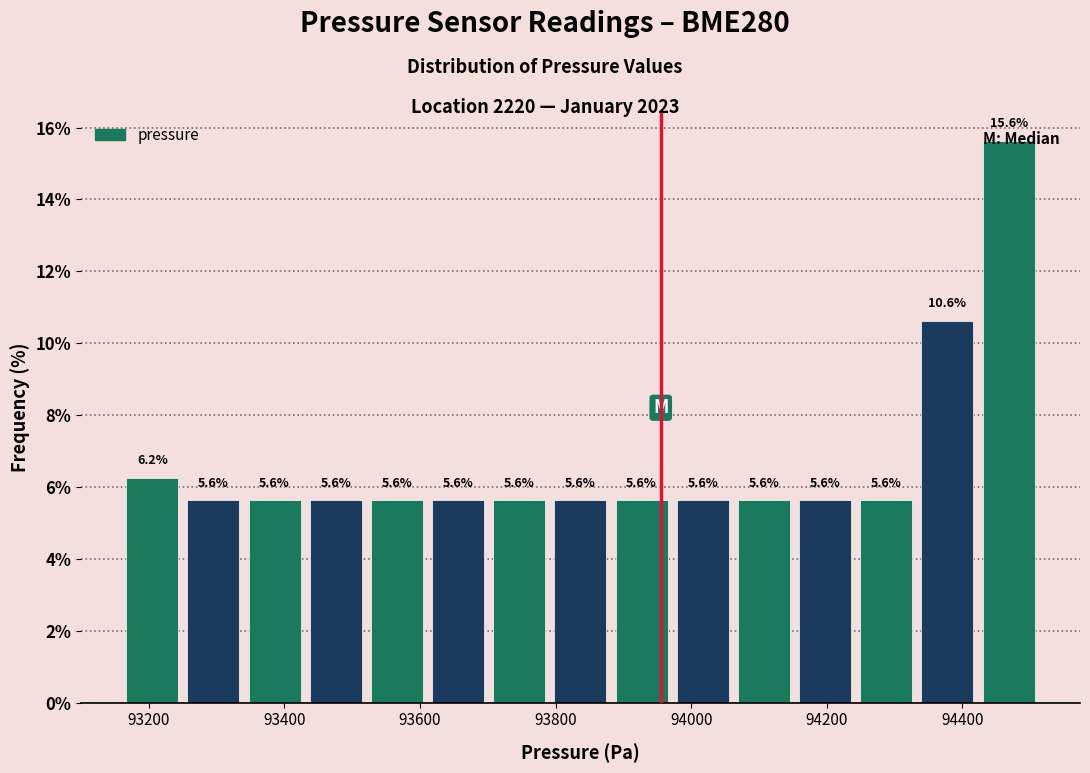

How tall is the bar that spans 93980 to 94060 on the x-axis? The bar edges are not printed on the chart, so give them approximately, as read against the axis.

5.6